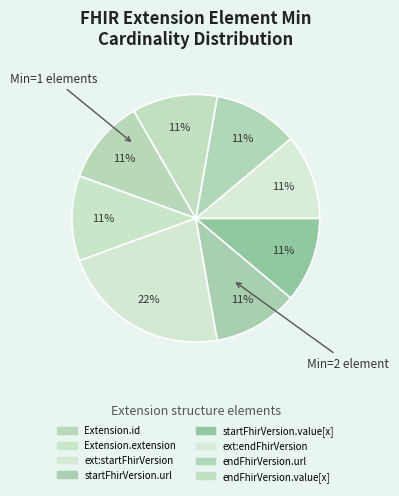

How many slices are in this pie chart?

8